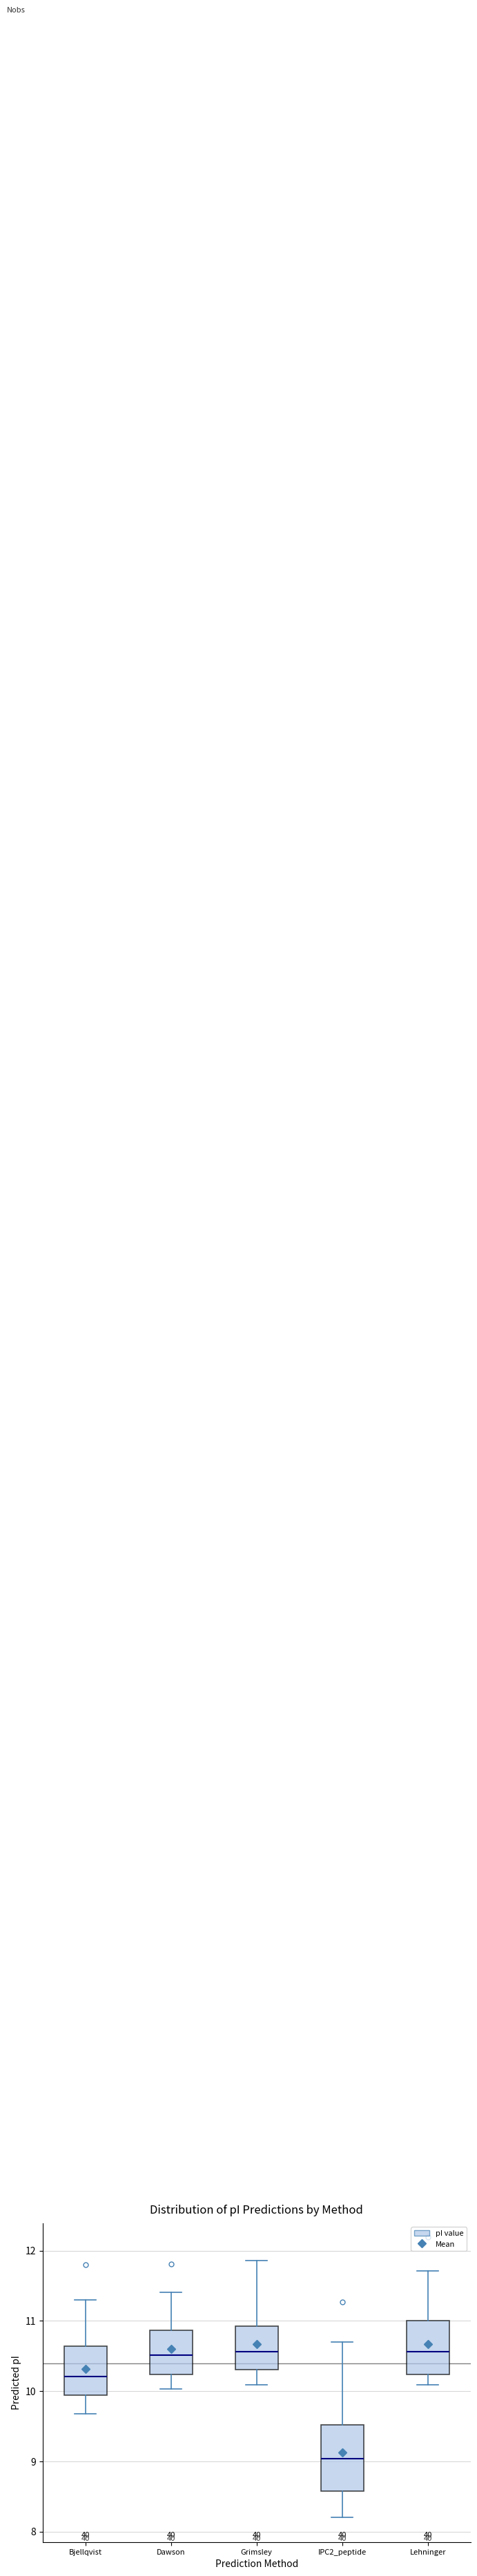

Comparing the boxes themselves (not the whiskers), which one is the tallest?

IPC2_peptide